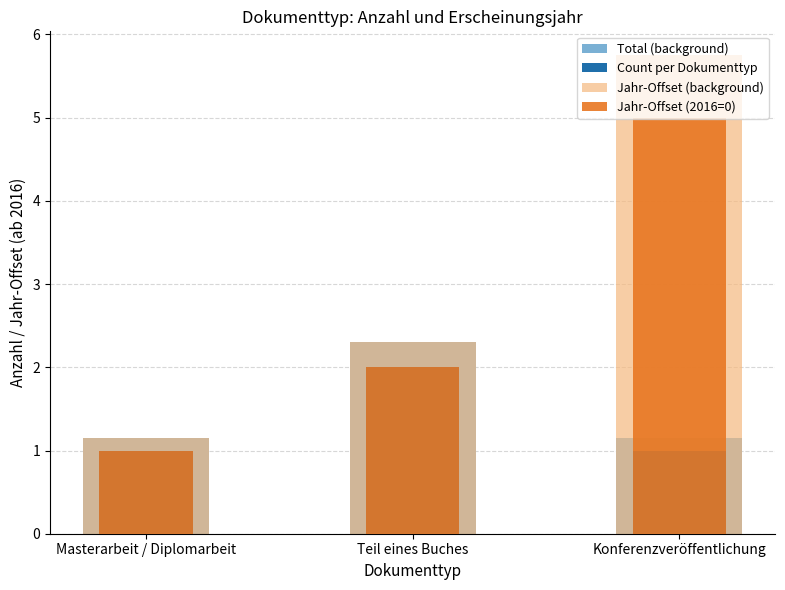

How many values in the Jahr-Offset (background) series are below 2?

1